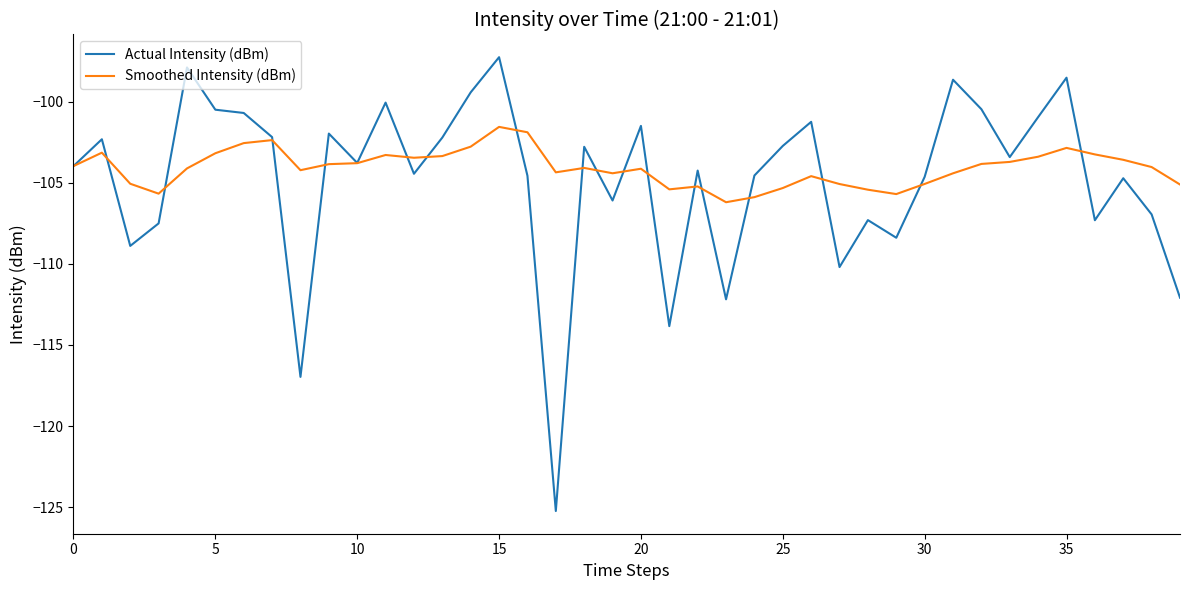

Which series has the widest spread of values?

Actual Intensity (dBm)